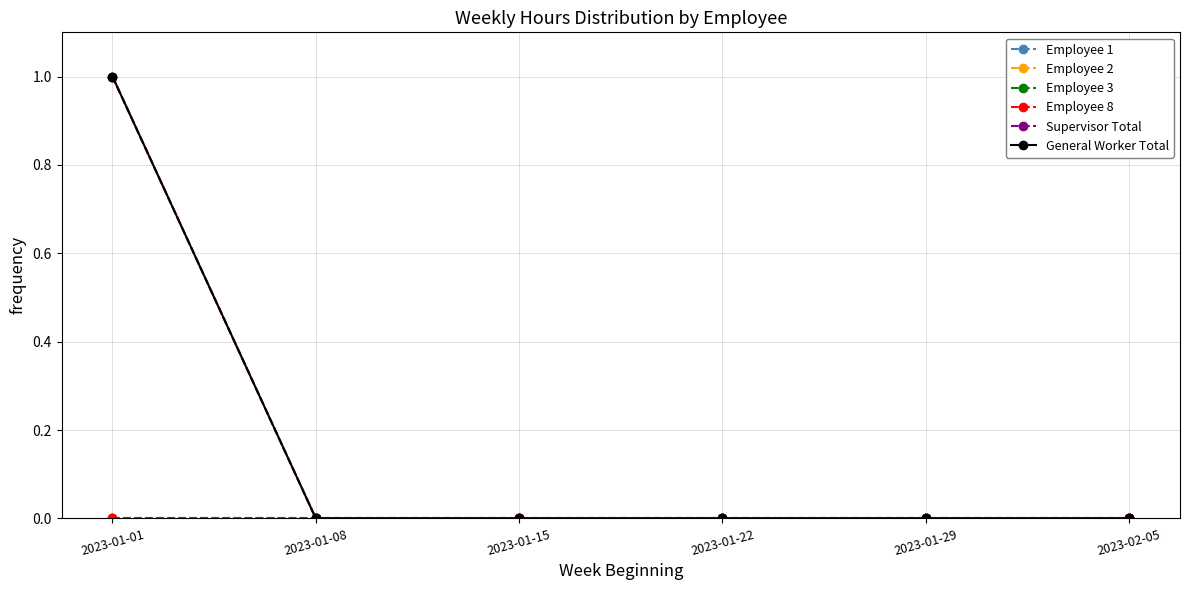

Reading left to right, what are all the values shown in this chart?

Employee 1: 2023-01-01=1	2023-01-08=0	2023-01-15=0	2023-01-22=0	2023-01-29=0	2023-02-05=0
Employee 2: 2023-01-01=1	2023-01-08=0	2023-01-15=0	2023-01-22=0	2023-01-29=0	2023-02-05=0
Employee 3: 2023-01-01=0	2023-01-08=0	2023-01-15=0	2023-01-22=0	2023-01-29=0	2023-02-05=0
Employee 8: 2023-01-01=0	2023-01-08=0	2023-01-15=0	2023-01-22=0	2023-01-29=0	2023-02-05=0
Supervisor Total: 2023-01-01=1	2023-01-08=0	2023-01-15=0	2023-01-22=0	2023-01-29=0	2023-02-05=0
General Worker Total: 2023-01-01=1	2023-01-08=0	2023-01-15=0	2023-01-22=0	2023-01-29=0	2023-02-05=0